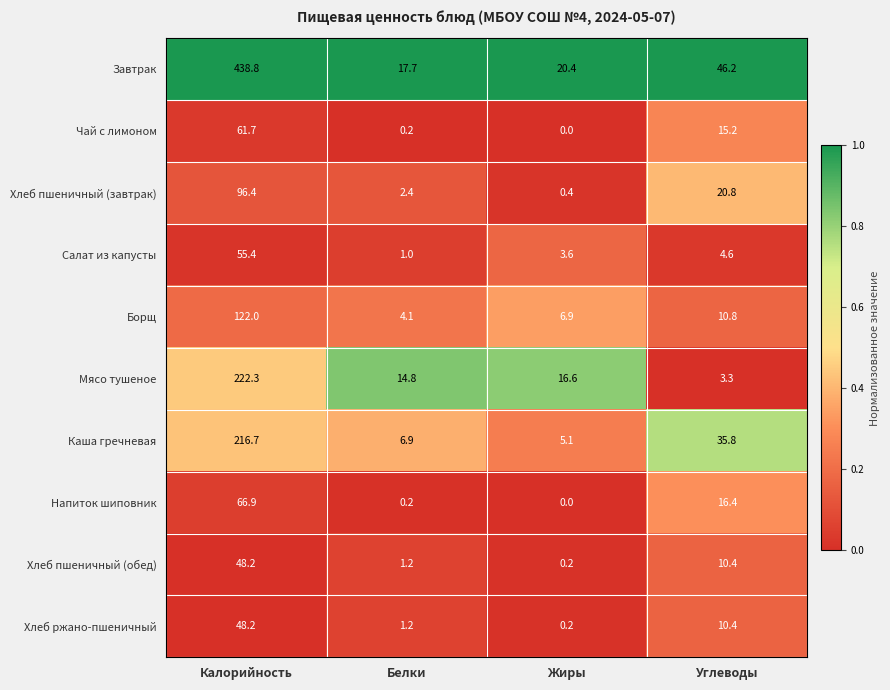

Where is Хлеб пшеничный (обед) nearest to the value 24?

Углеводы